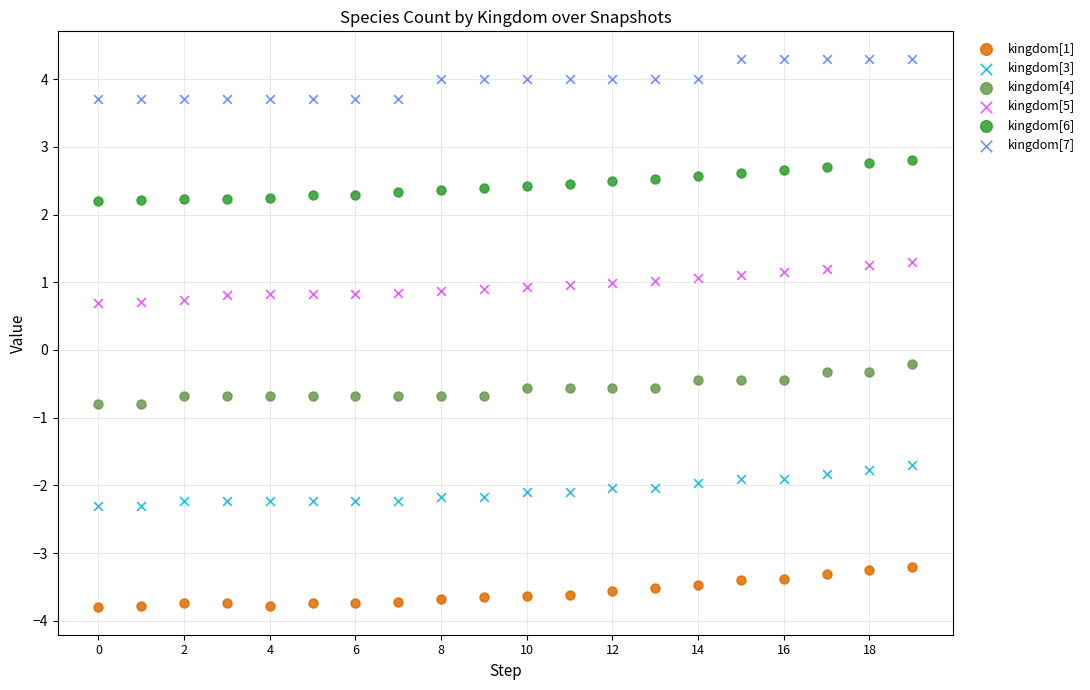

Which series contains the lowest Y value?

kingdom[1]